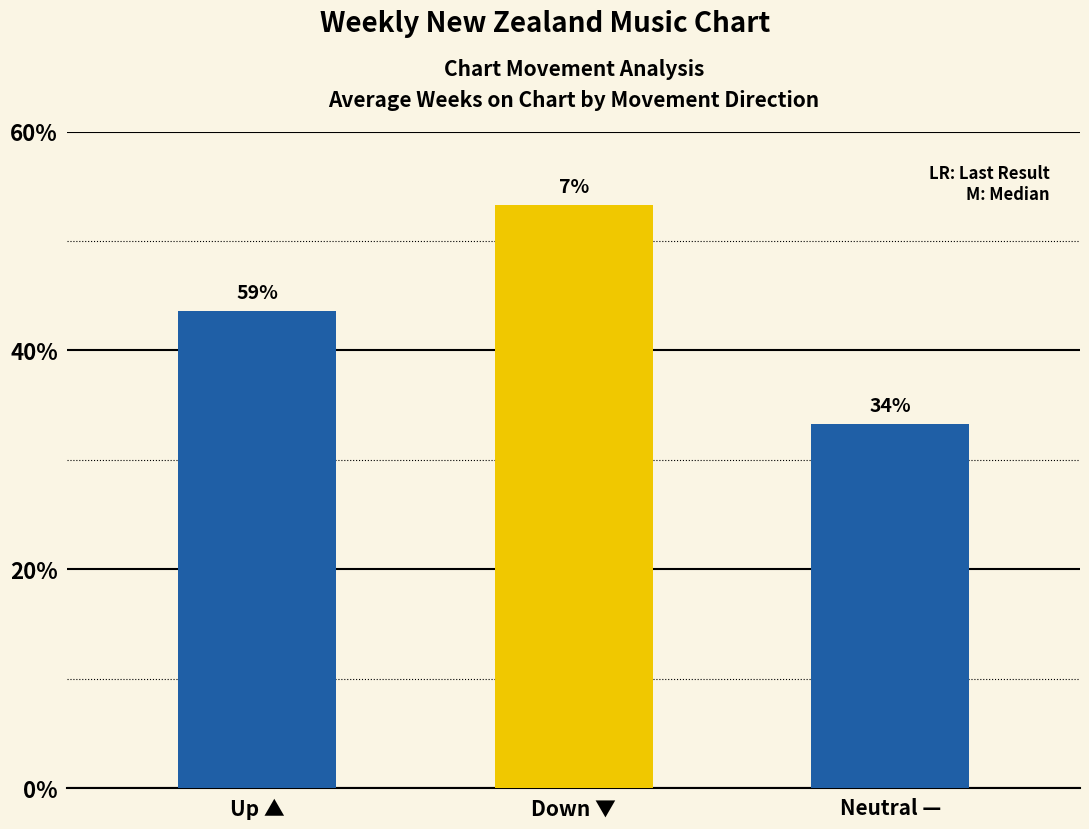

What is the label of the 2nd bar from the left?

down